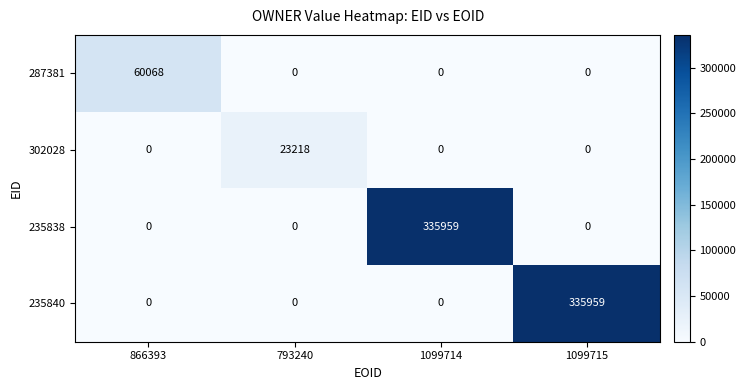

Which series changed the most between 866393 and 1099715?

235840